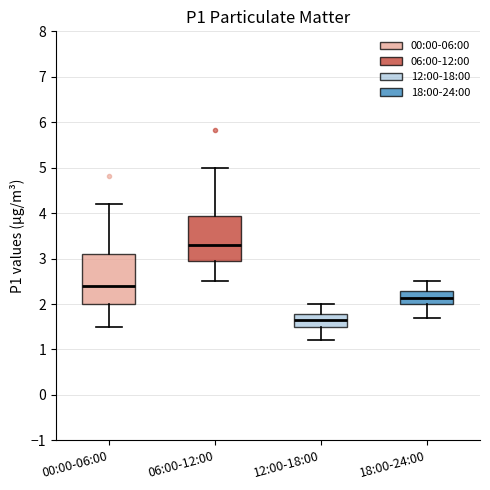

Reading left to right, transcribe this box plot: for each box, give where its median line is, the range the box spans, and where its two whiskers end, as read against the y-axis. The values are not printed on the chart, so give them approximately, as read against the axis.

00:00-06:00: median 2.4, box 2.0 to 3.1, whiskers 1.5 to 4.2
06:00-12:00: median 3.3, box 2.9 to 3.9, whiskers 2.5 to 5.0
12:00-18:00: median 1.6, box 1.5 to 1.8, whiskers 1.2 to 2.0
18:00-24:00: median 2.1, box 2.0 to 2.3, whiskers 1.7 to 2.5